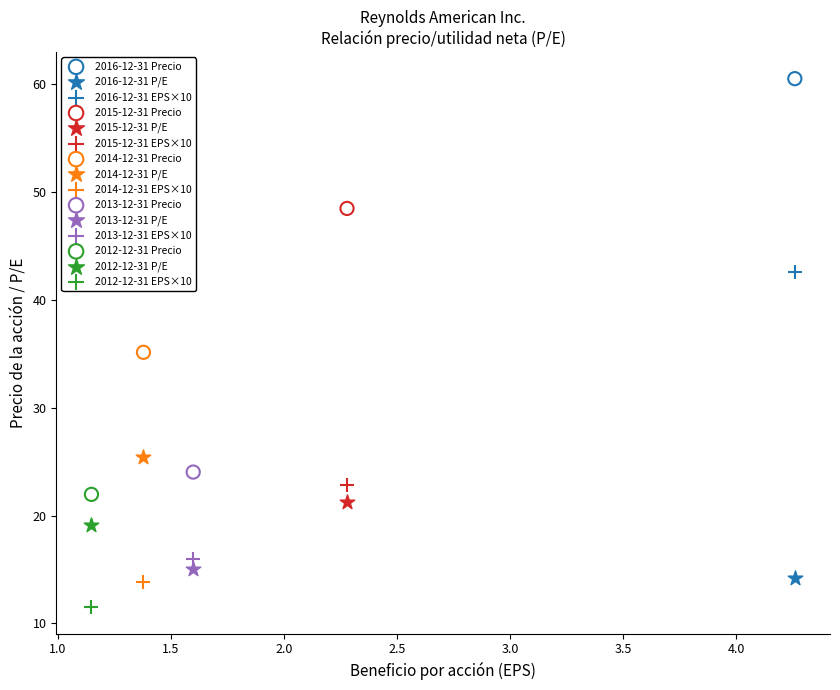

What are all the series names shown in the legend?

2016-12-31 Precio, 2016-12-31 P/E, 2016-12-31 EPS×10, 2015-12-31 Precio, 2015-12-31 P/E, 2015-12-31 EPS×10, 2014-12-31 Precio, 2014-12-31 P/E, 2014-12-31 EPS×10, 2013-12-31 Precio, 2013-12-31 P/E, 2013-12-31 EPS×10, 2012-12-31 Precio, 2012-12-31 P/E, 2012-12-31 EPS×10